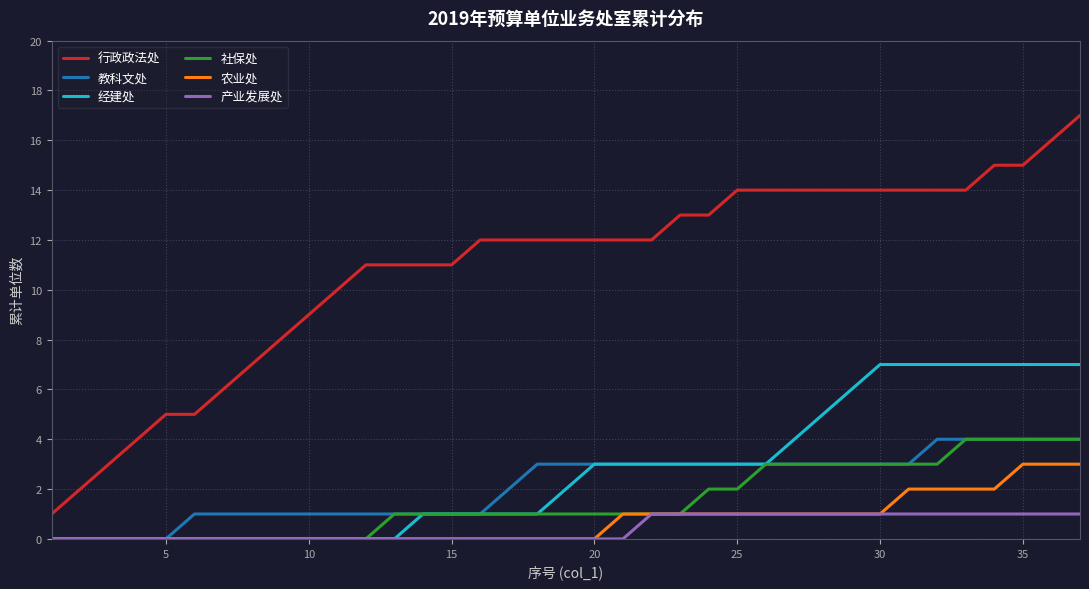

What is the sum of all 产业发展处 values?

16